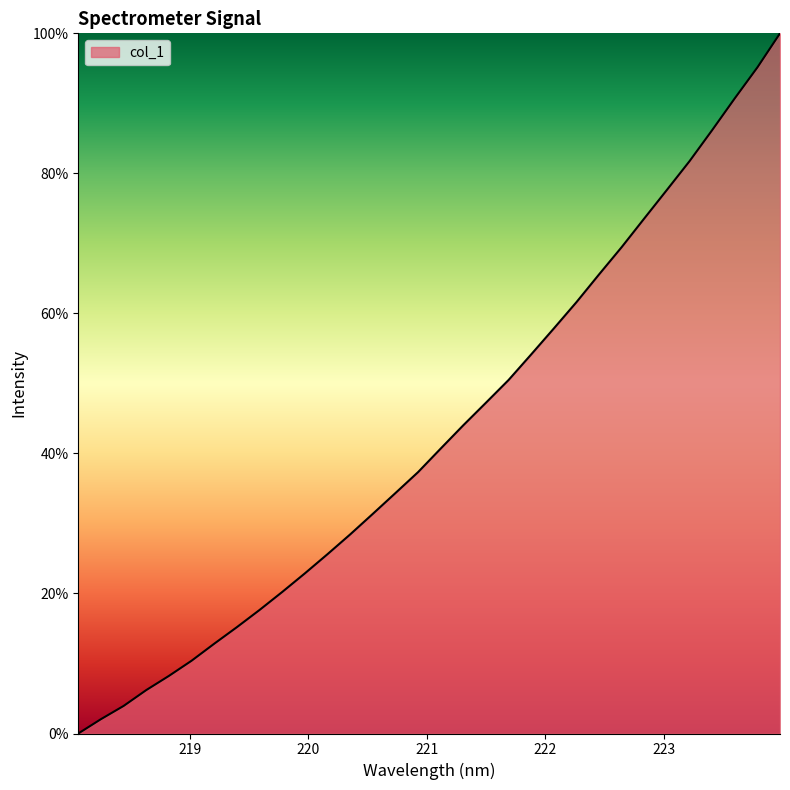

How many lines are shown in the chart?

1